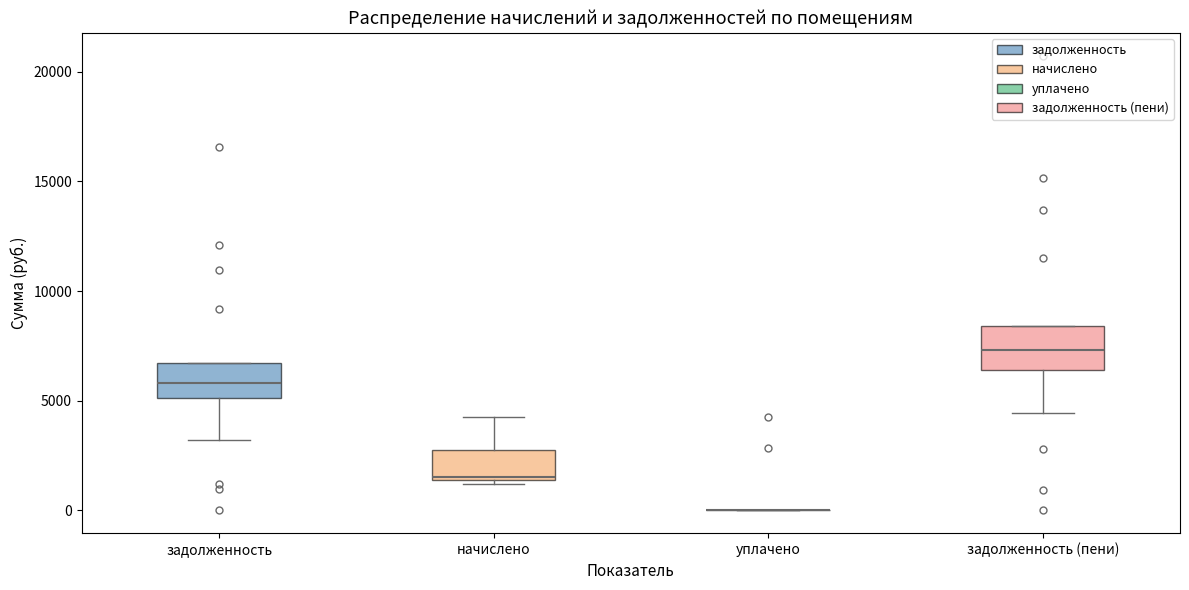

Where does the lower whisker of the box for задолженность (пени) end on the y-axis? The values are not printed on the chart, so give them approximately, as read against the axis.

4500